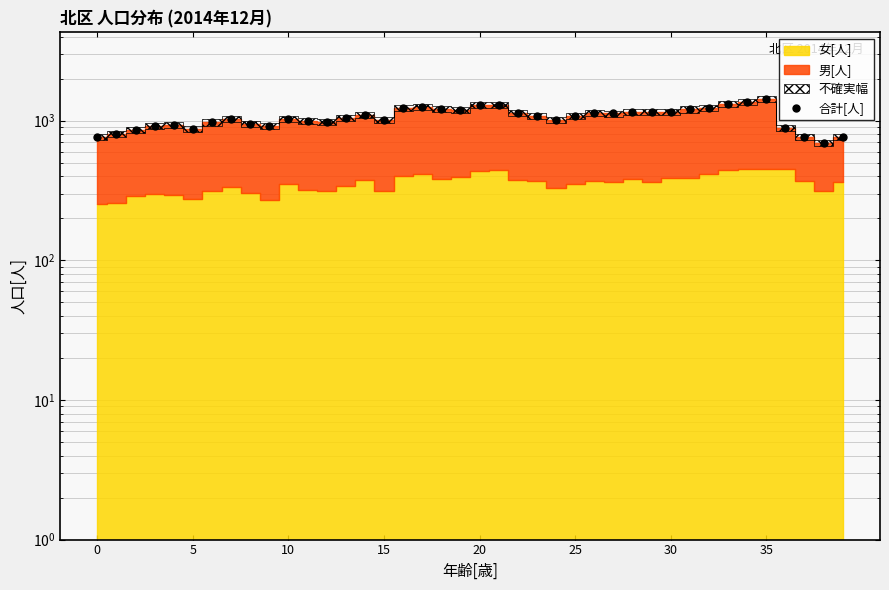

Which label corresponds to the largest value in the chart?

35